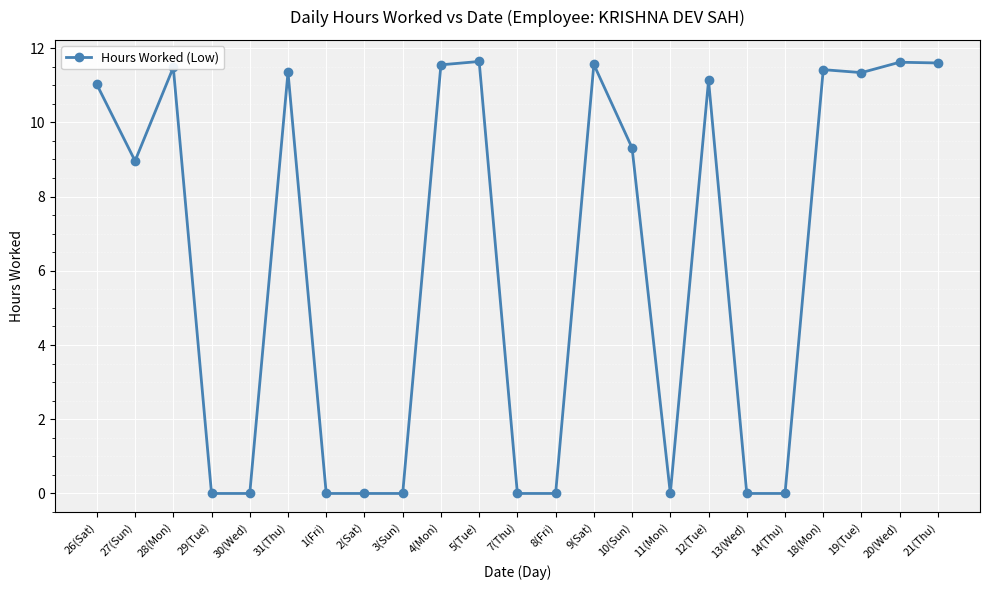

Where is the first local minimum?

27(Sun)